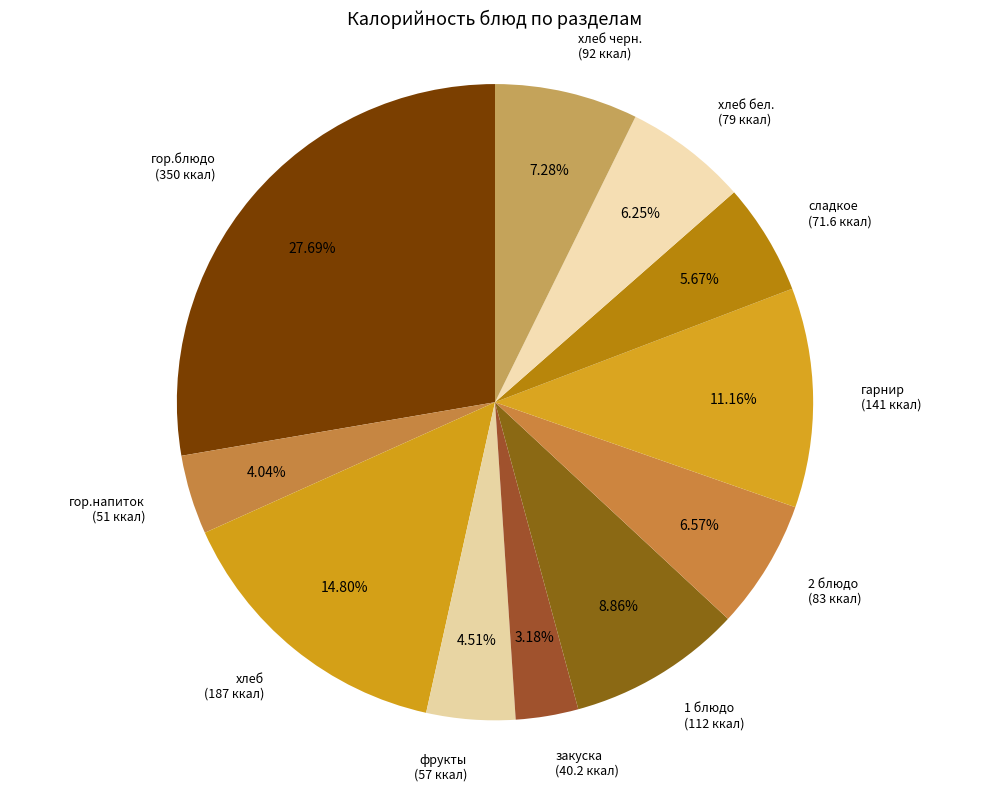

To the nearest percent, what is the average slice percentage?

9%